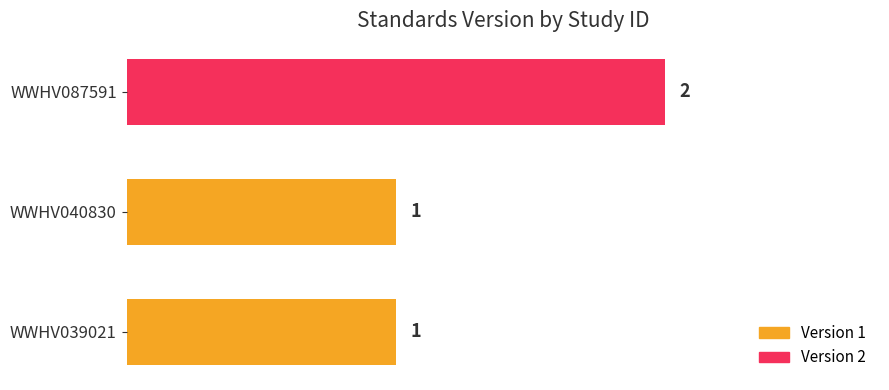

Reading bottom to top, list all the values displayed in this chart.

WWHV039021=1	WWHV040830=1	WWHV087591=2